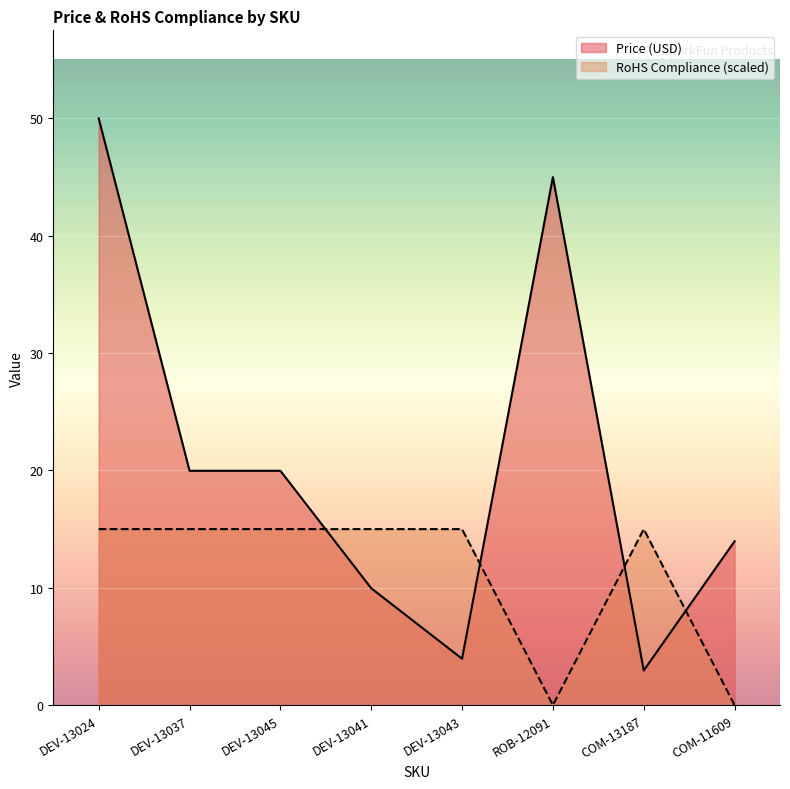

How many lines are shown in the chart?

2